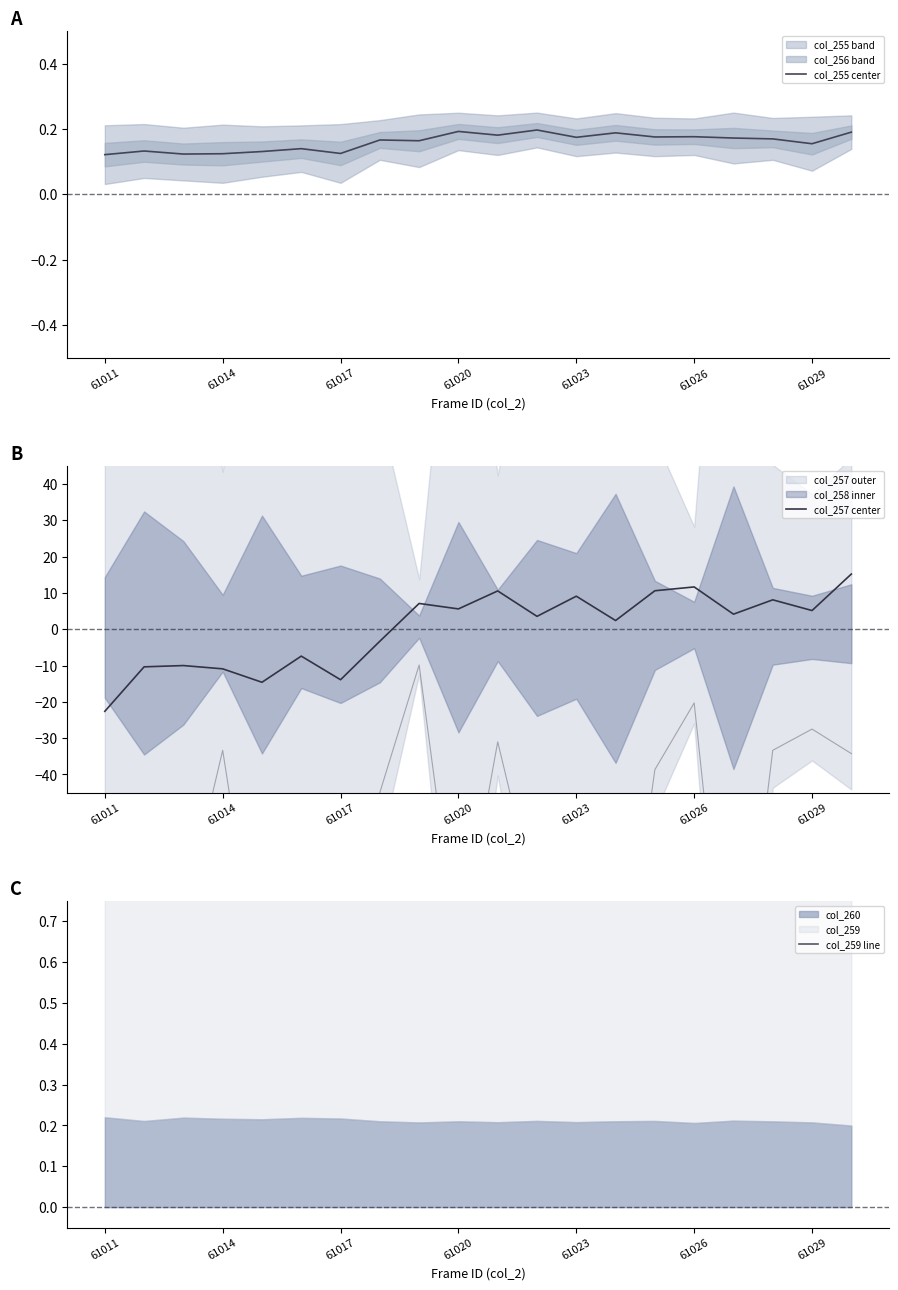

What is the average value of the col_259 line series?

1.0